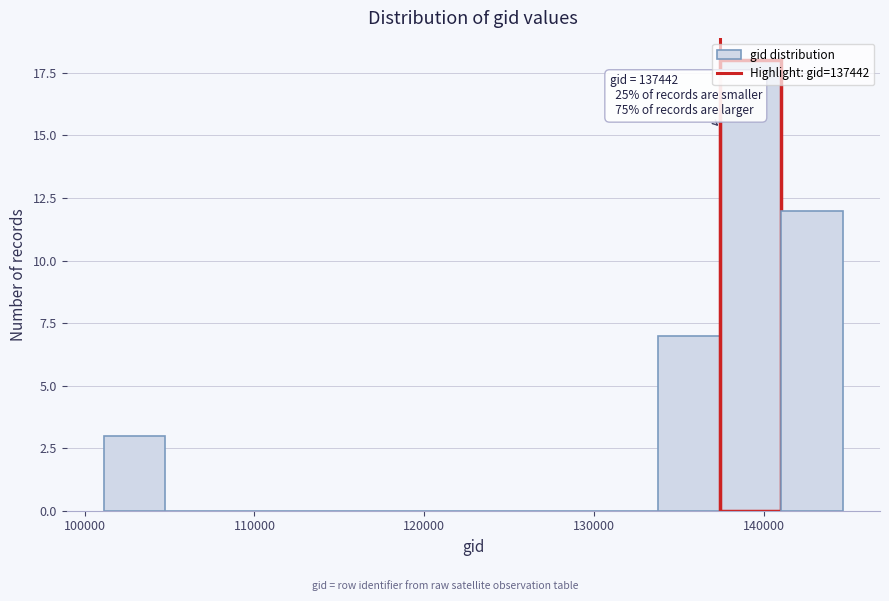

Around what value on the x-axis is the tallest bar? Give the approximate position of its centre, as read against the axis.

139000